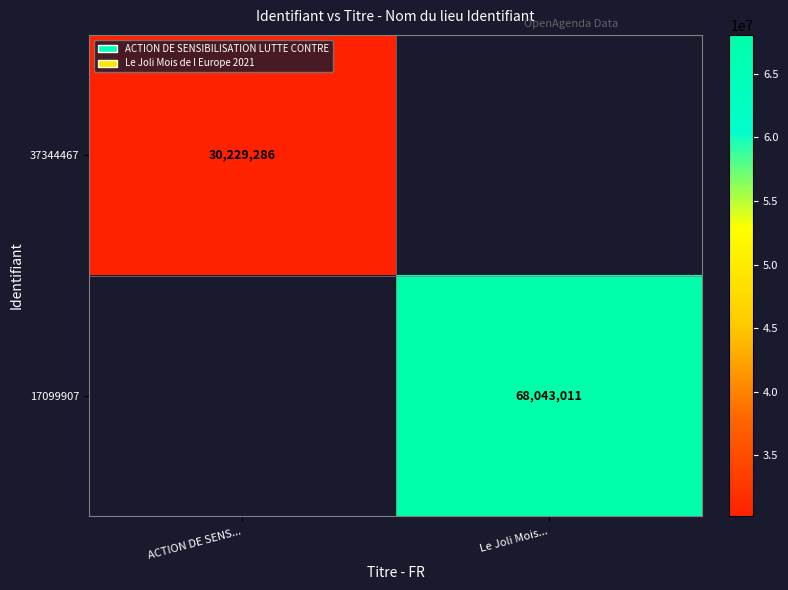

The value of 37344467 at ACTION DE SENS... is 16285556. True or false?

False